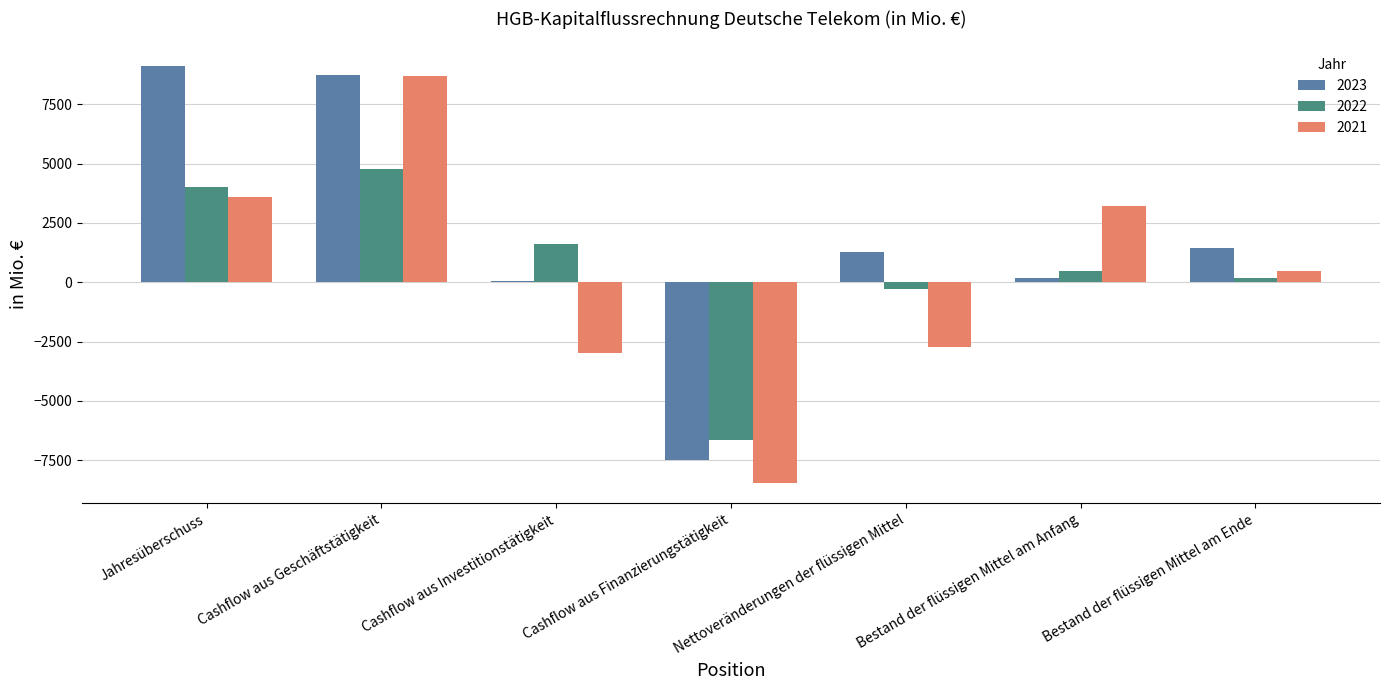

Where does the 2023 series first go above 1288?

Jahresüberschuss